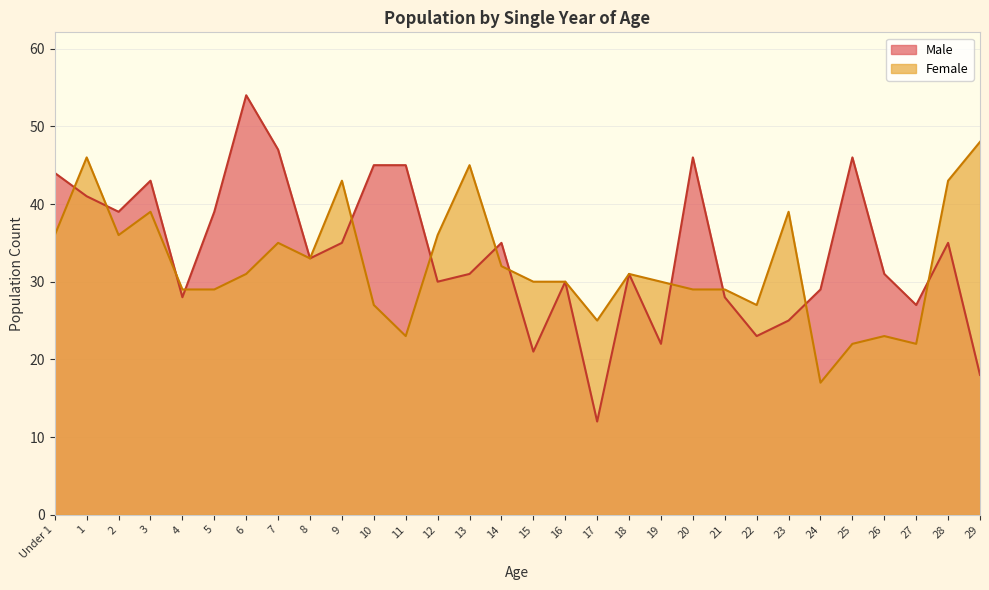

What are all the series names shown in the legend?

Male, Female